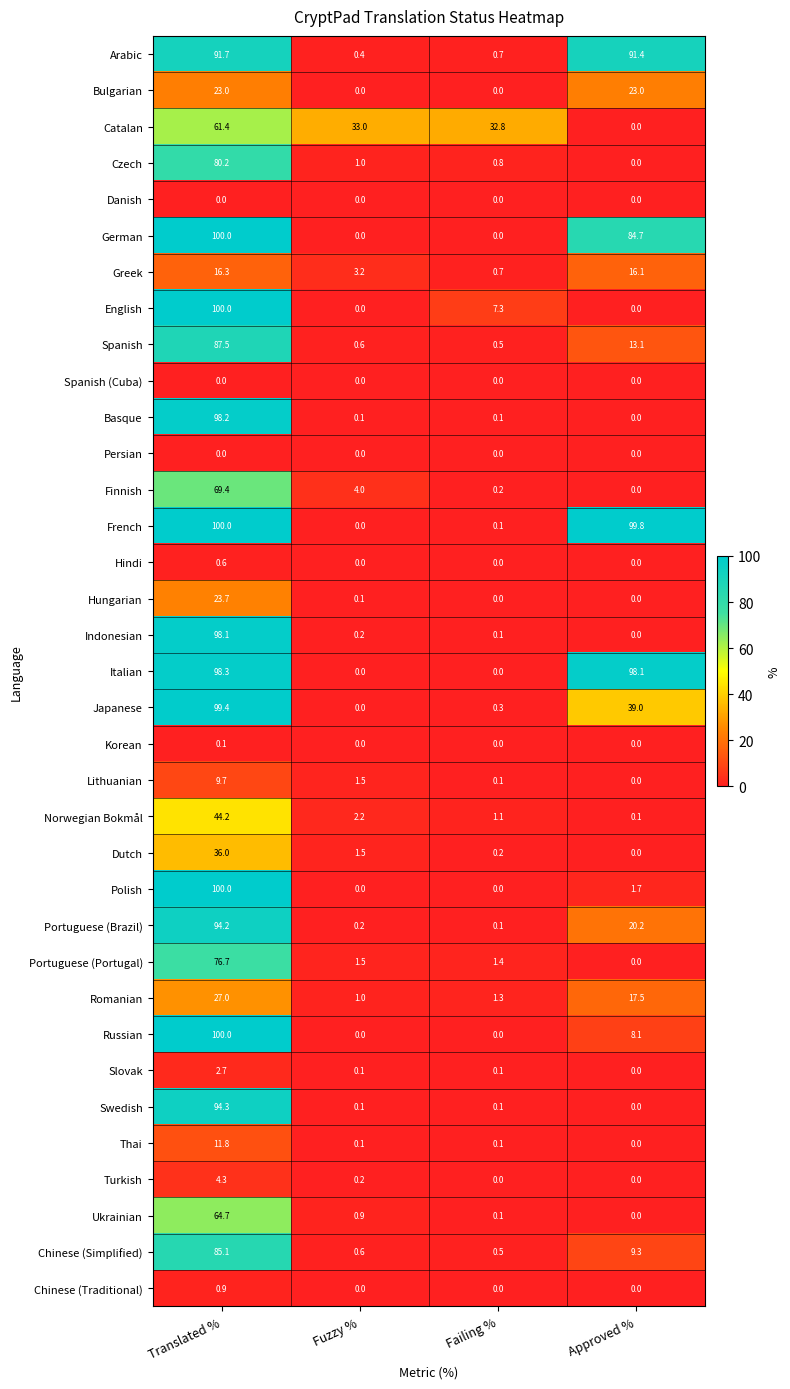

How many distinct data groups are displayed?

35